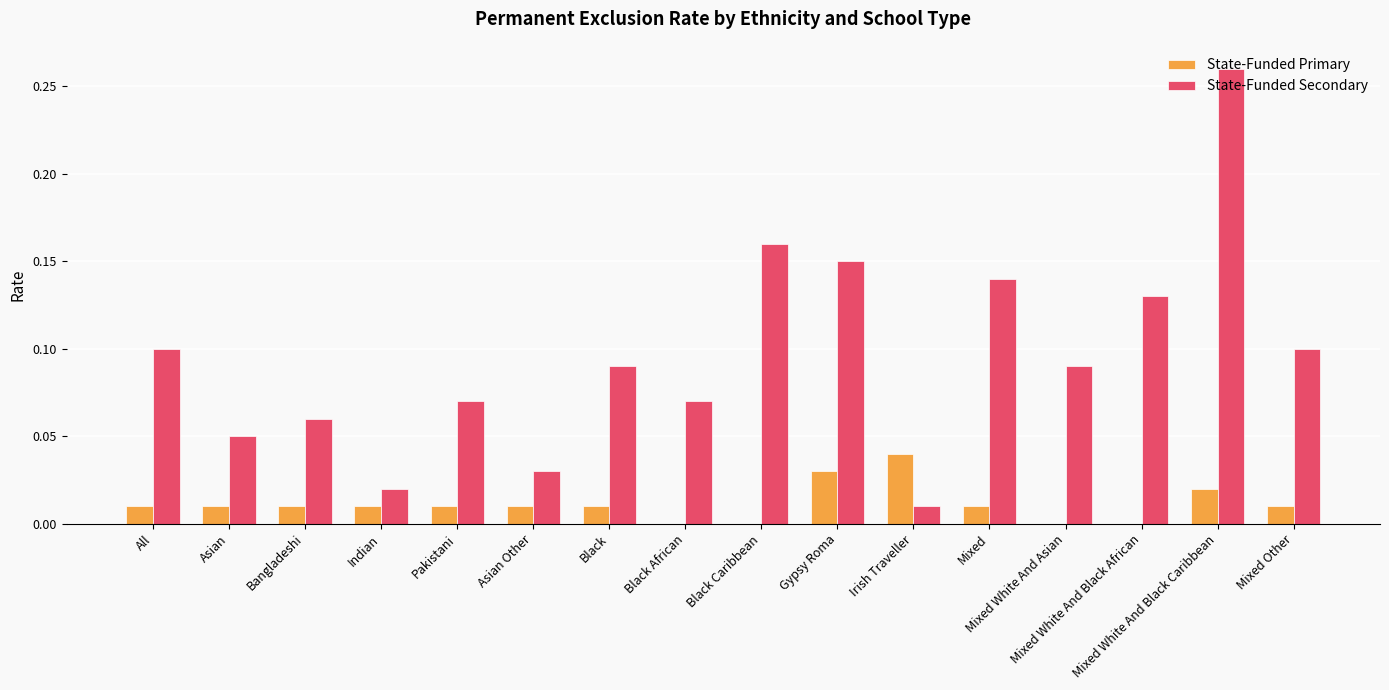

Is it true that State-Funded Primary equals 0.0 at Mixed?

True